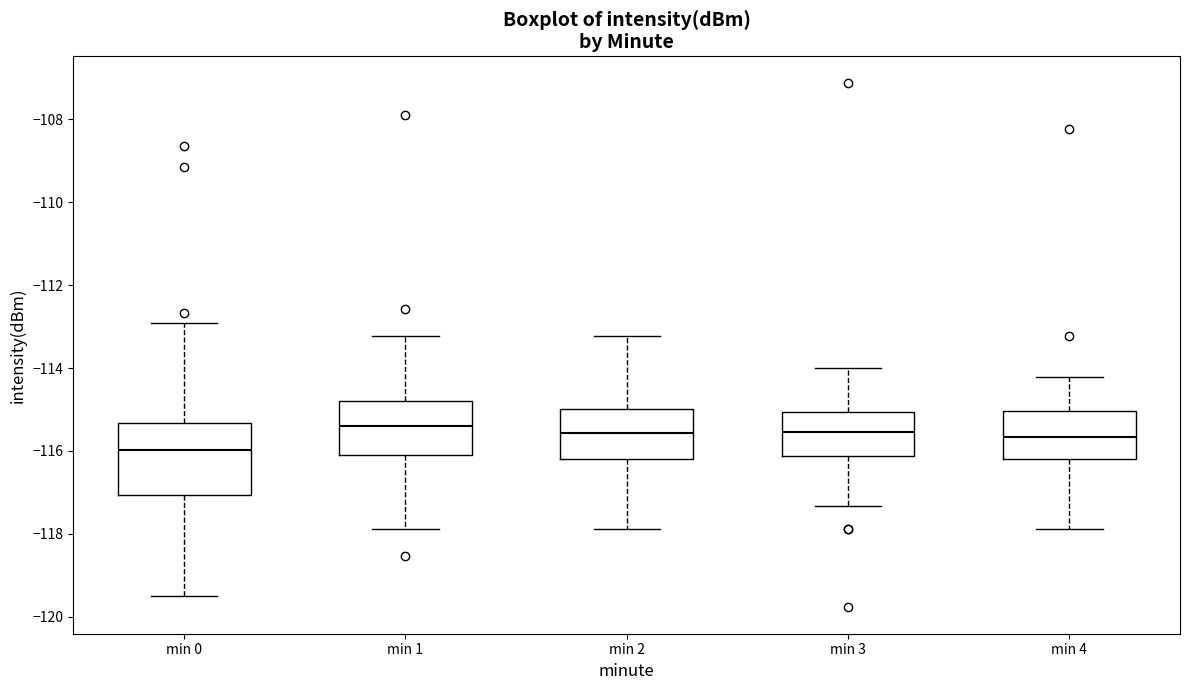

Comparing the boxes themselves (not the whiskers), which one is the tallest?

min 0